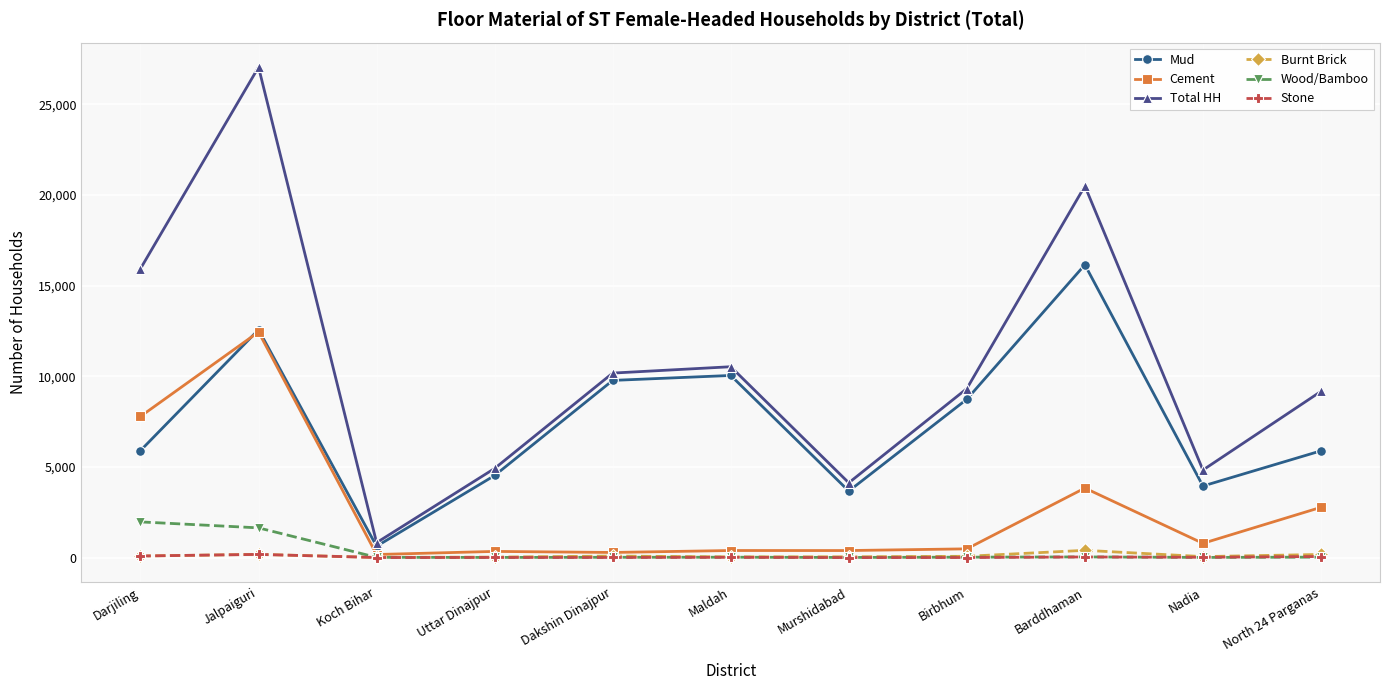

Which series has the largest total across all categories?

Total HH